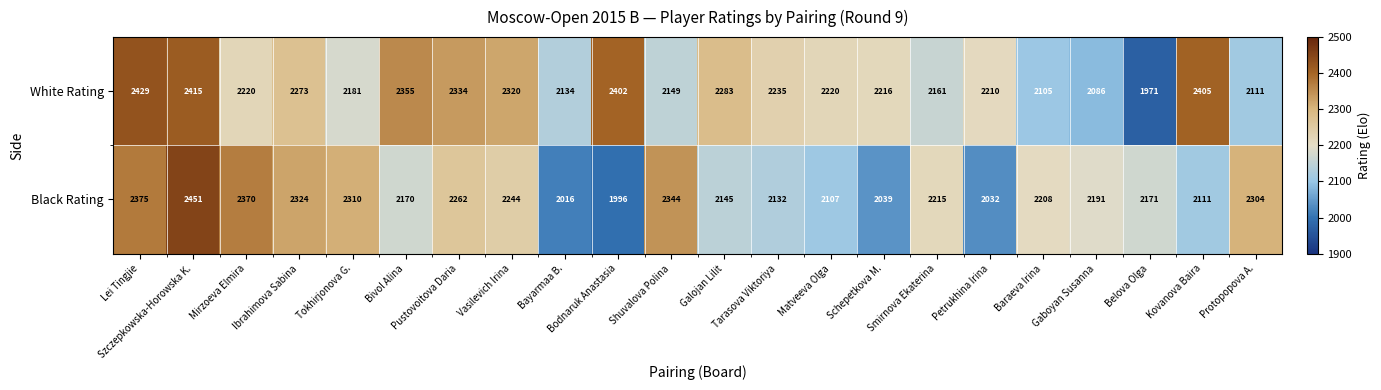

What is the difference between the maximum and minimum values in the White Rating series?

458